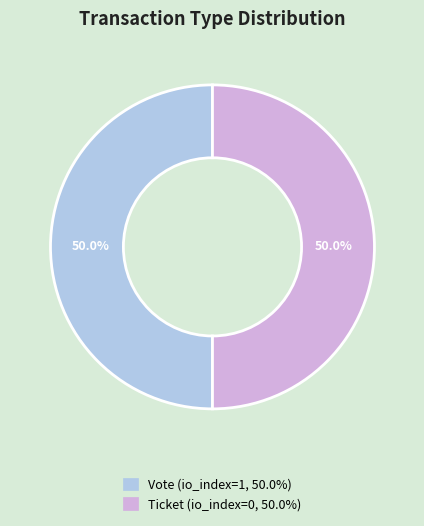

Count the number of slices in the pie.

2